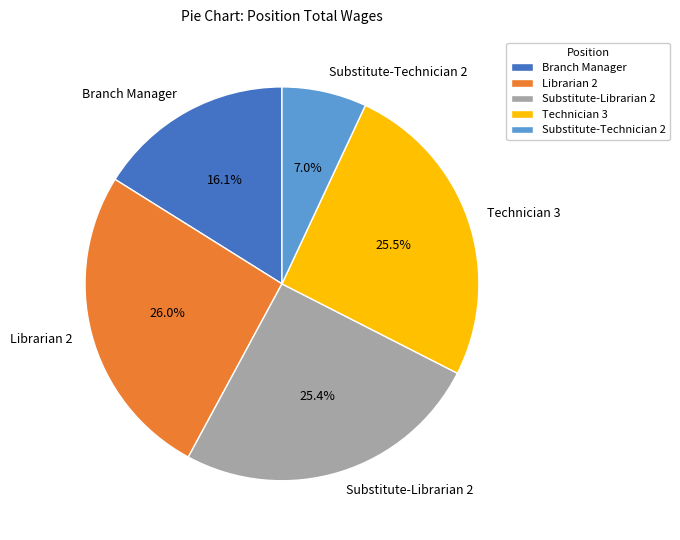

What percentage is the Branch Manager slice, to the nearest percent?

16%